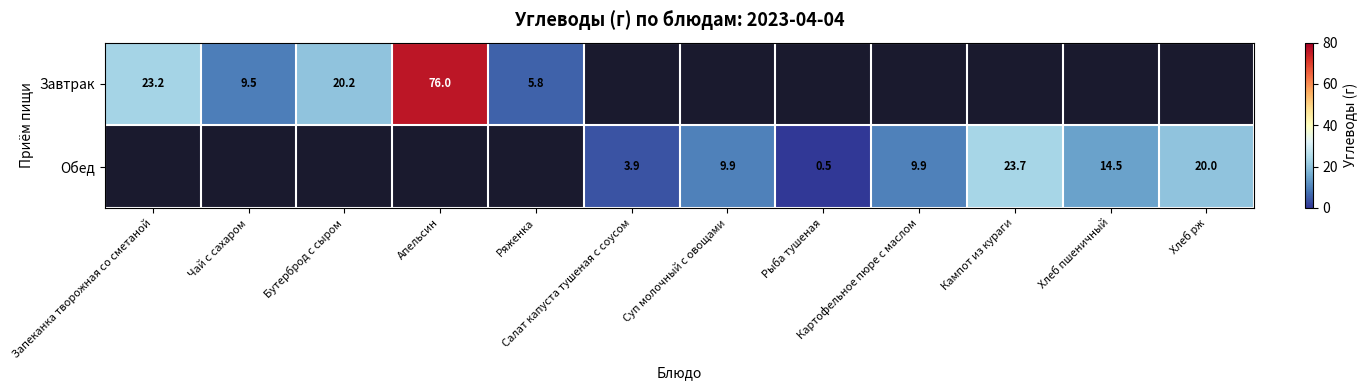

What is the difference between the Обед values at Салат капуста тушеная с соусом and Рыба тушеная?

3.4